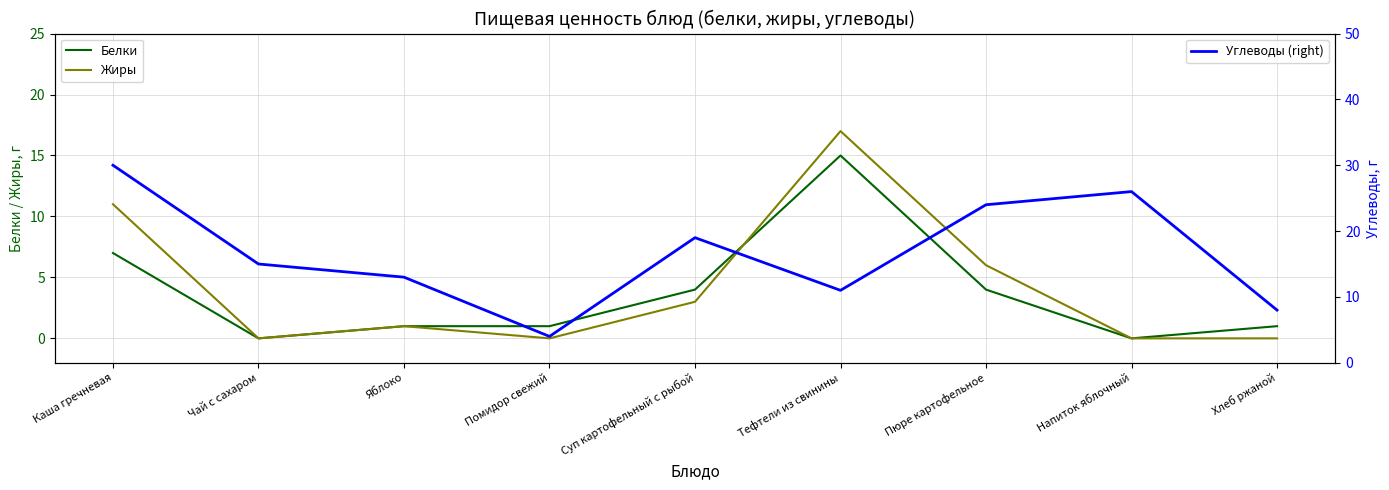

Where is Белки nearest to the value 7?

Каша гречневая